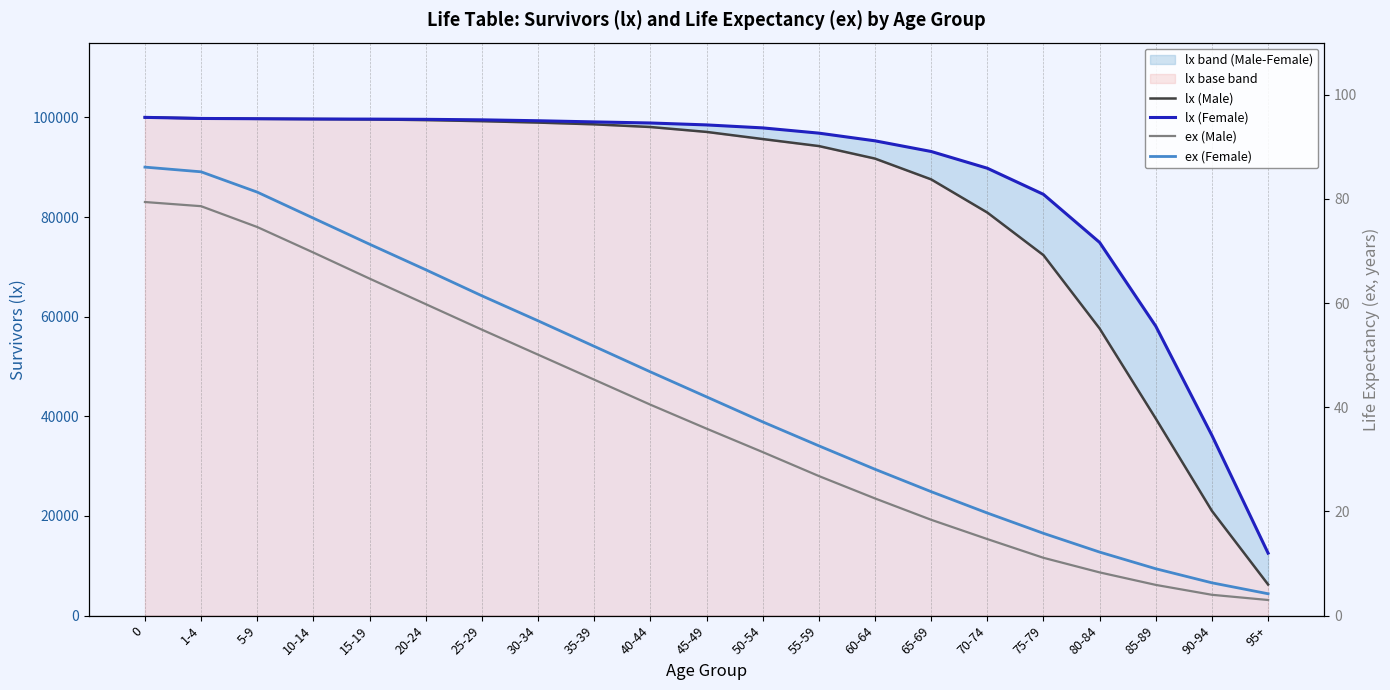

How many values in the lx (Male) series exceed 97081?

10